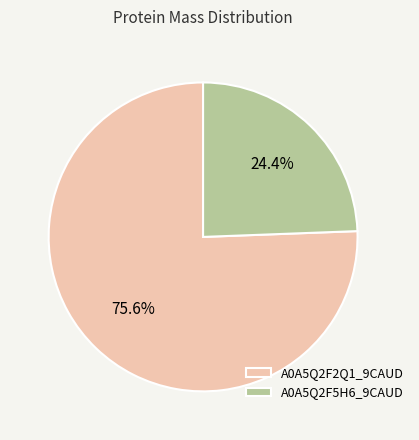

What percentage is the A0A5Q2F2Q1_9CAUD slice, to the nearest percent?

76%